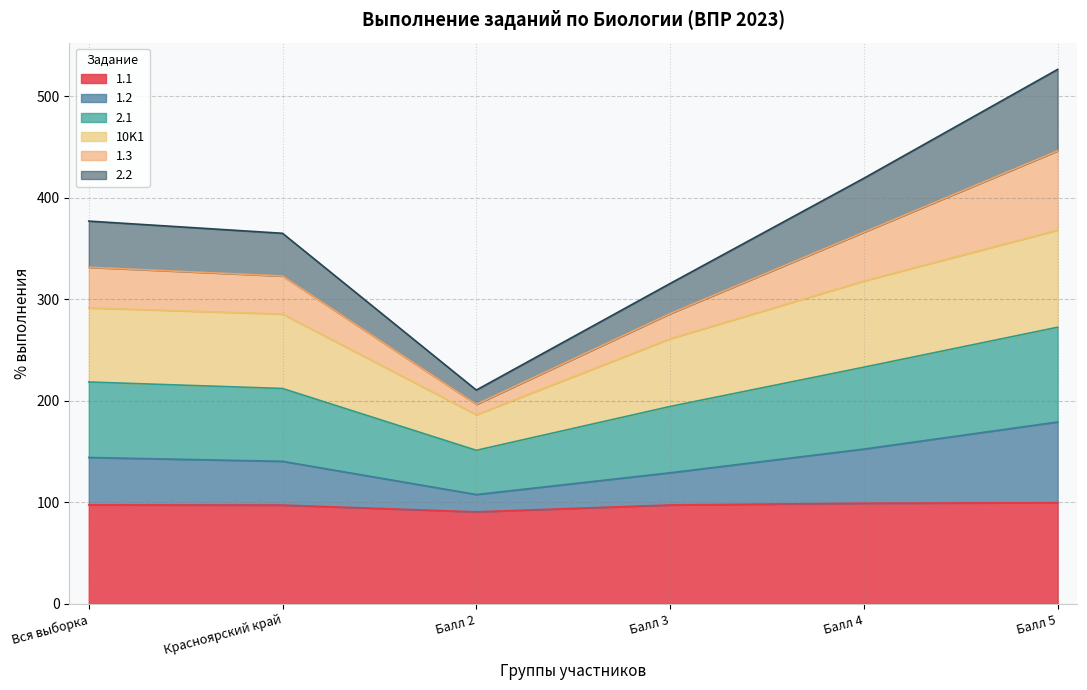

What is the label of the 5th point from the left?

Балл 4